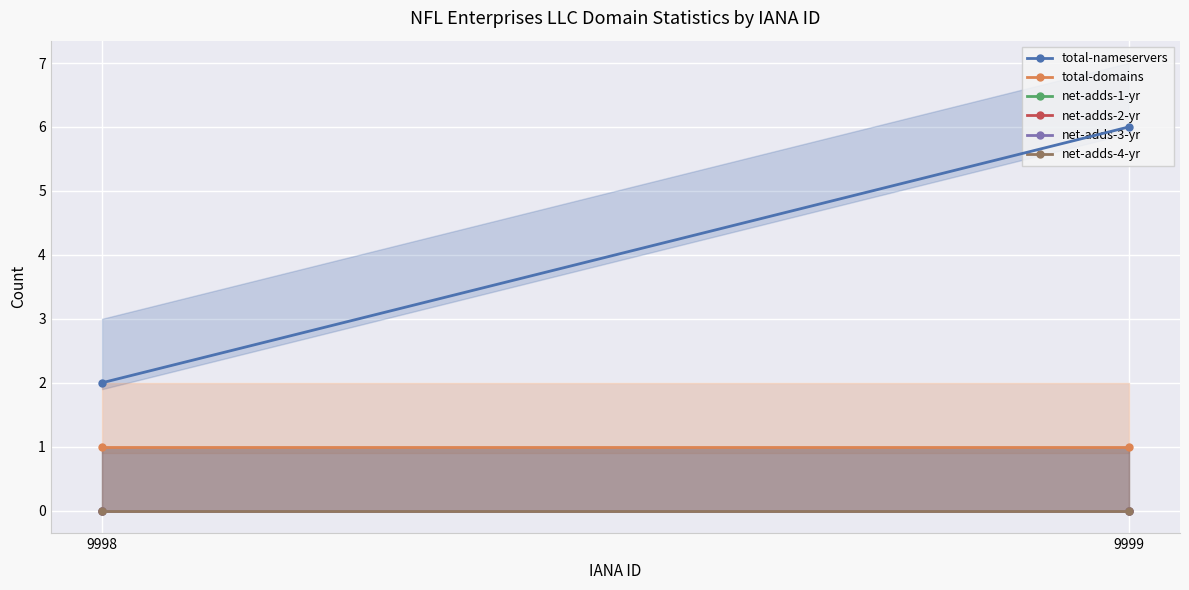

At which label does net-adds-2-yr reach its peak?

9998